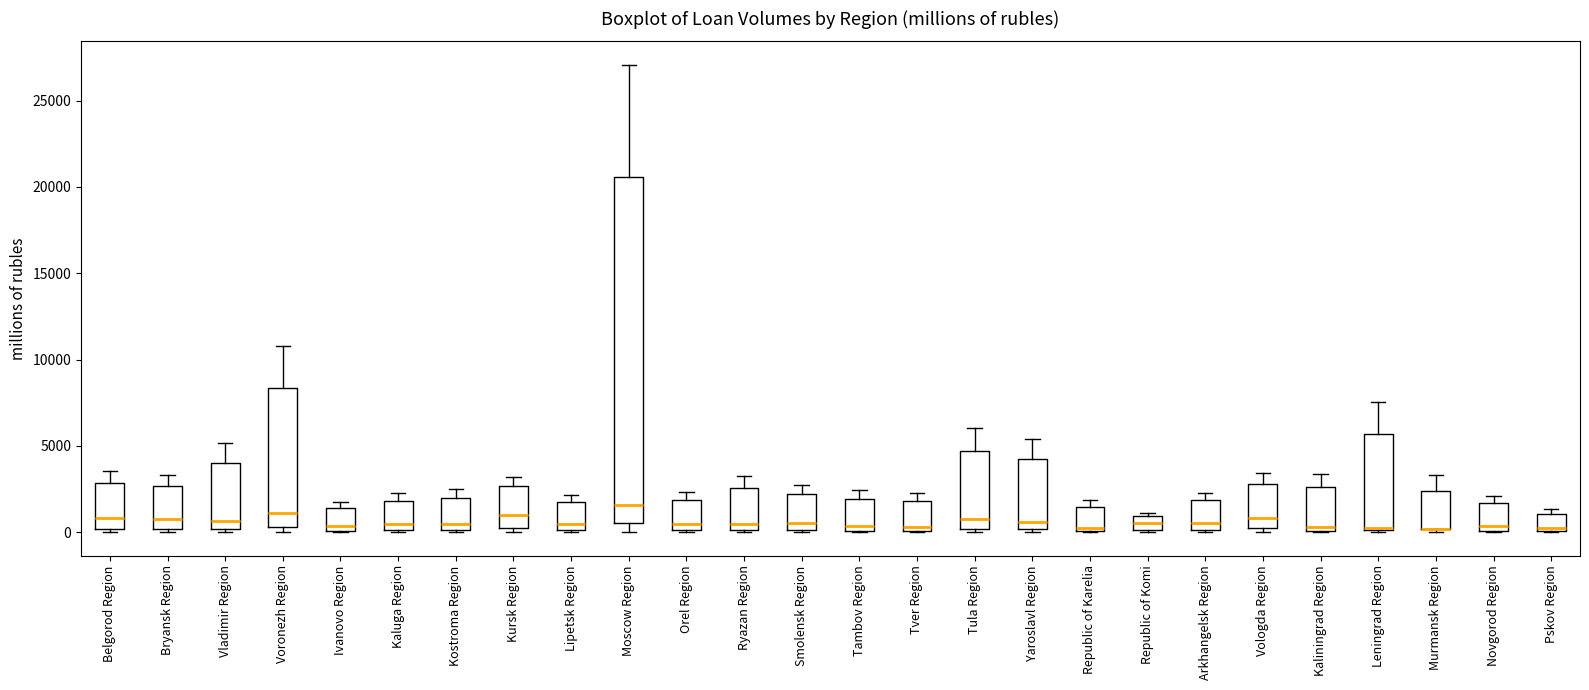

Comparing the boxes themselves (not the whiskers), which one is the tallest?

Moscow Region